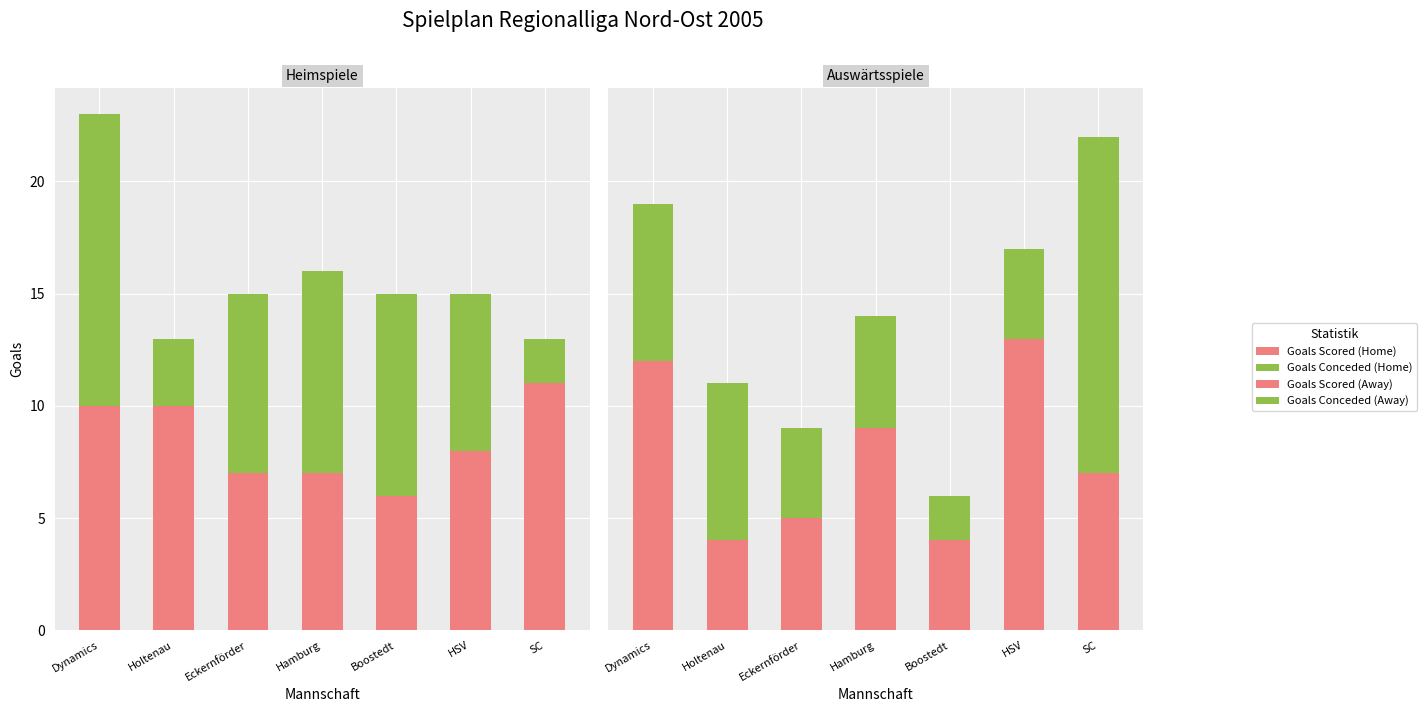

Read the Goals Scored (Away) value at SC.

7